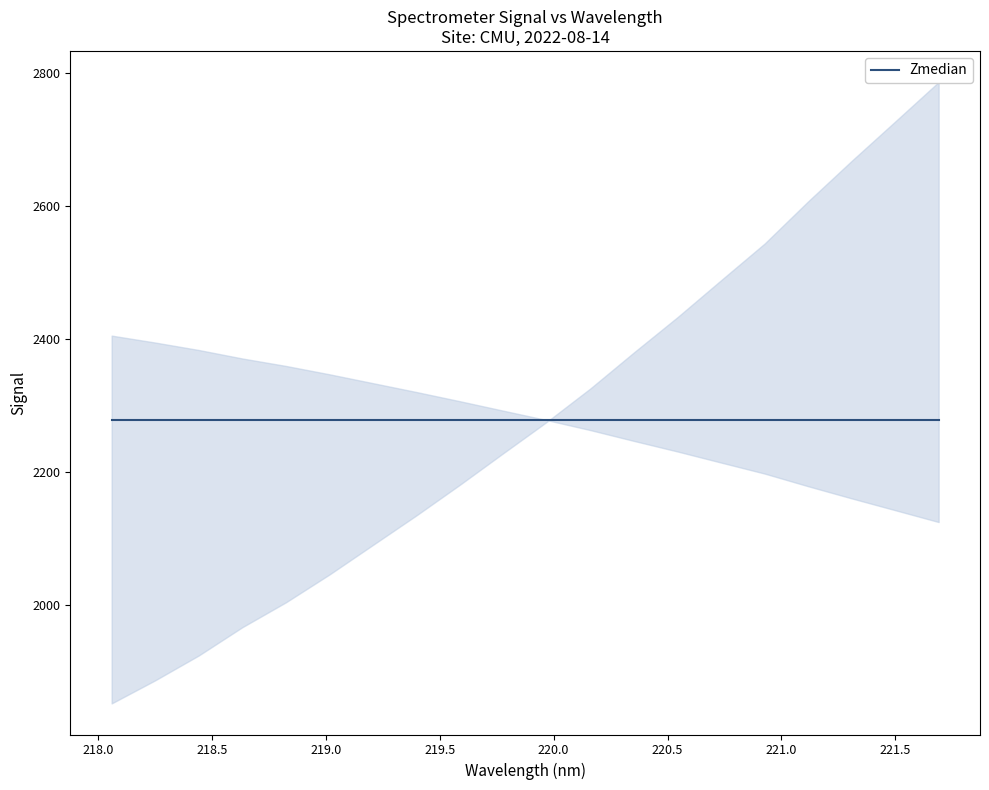

True or false: the data has more than 1 interior local peaks.

False